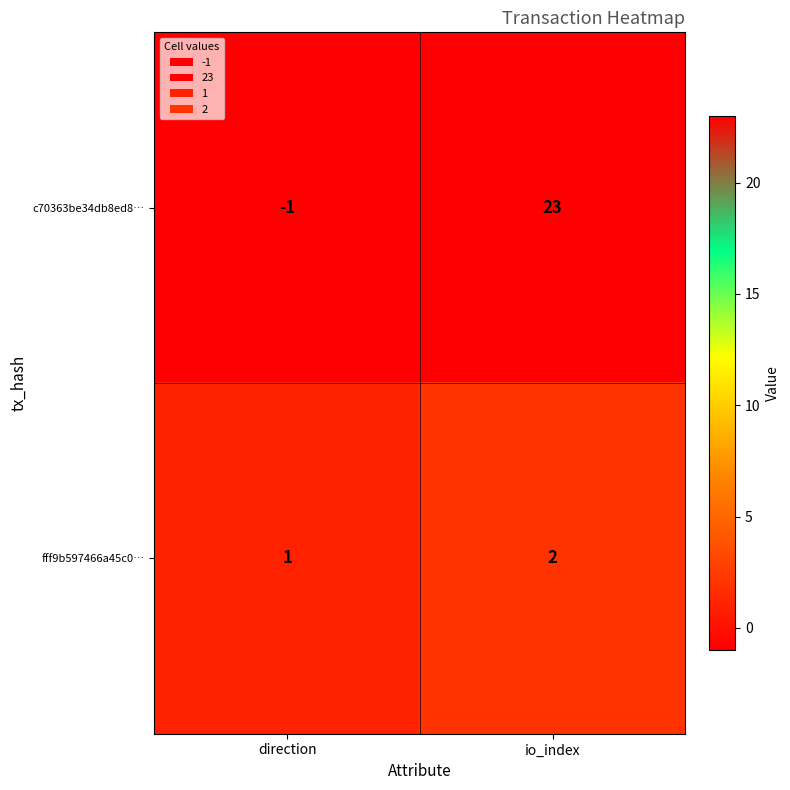

Where is c70363be34db8ed8… nearest to the value 11?

direction